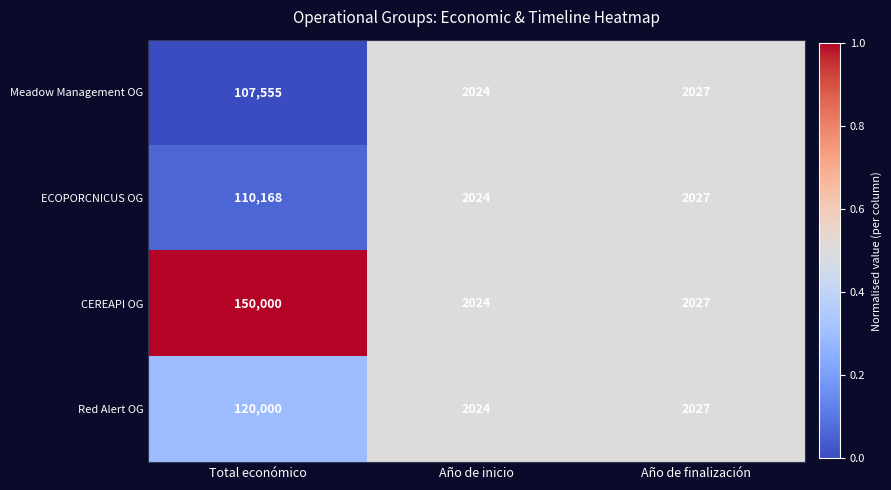

Count the number of categories in the chart.

3